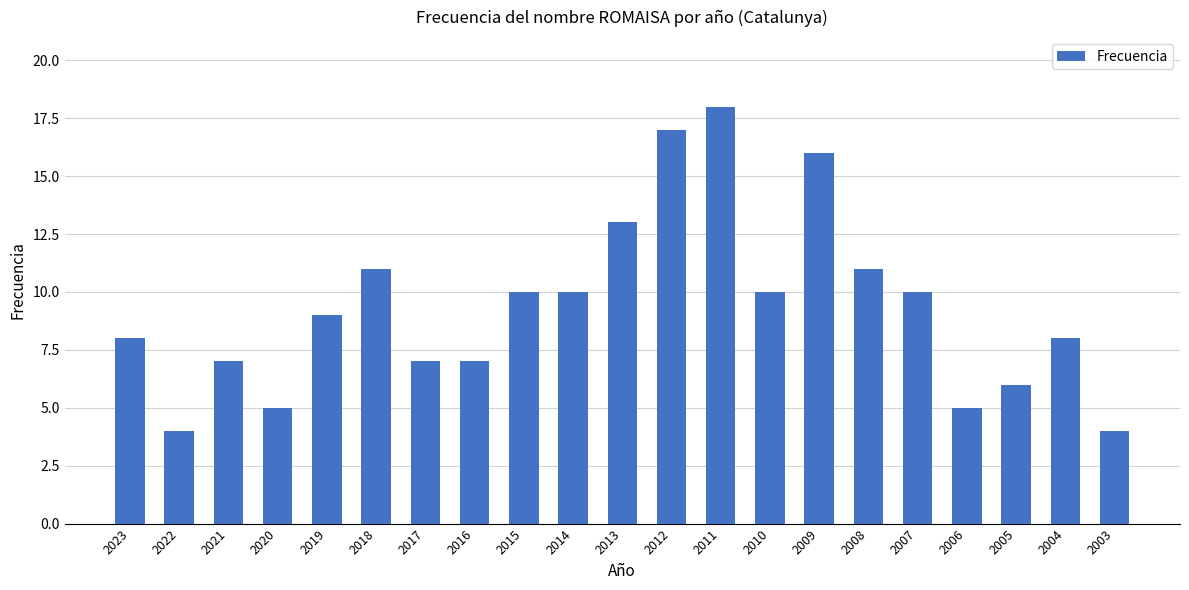

What is the difference between the values at 2017 and 2012?

10